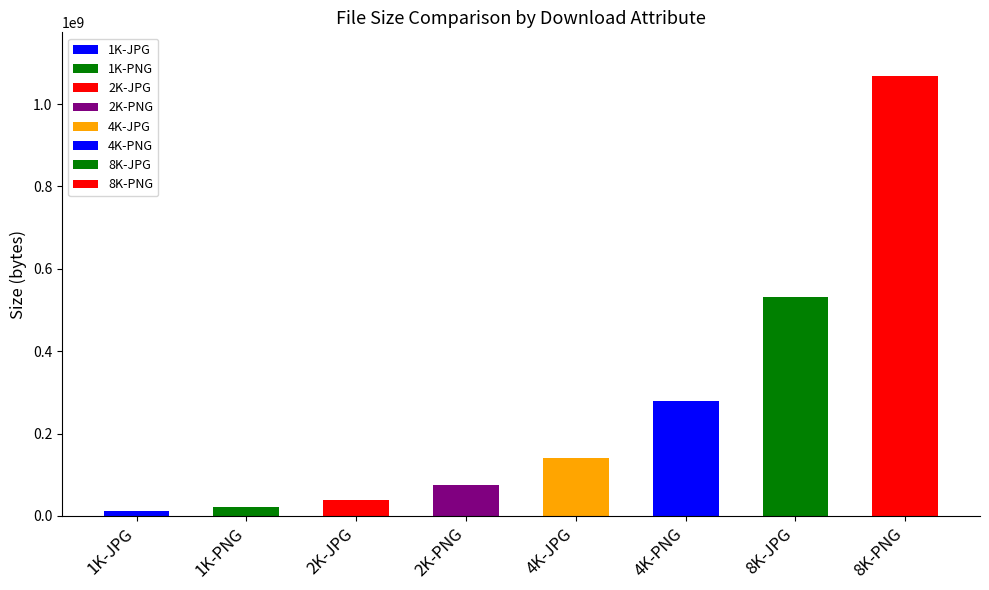

Between 2K-JPG and 8K-JPG, which is larger?

8K-JPG